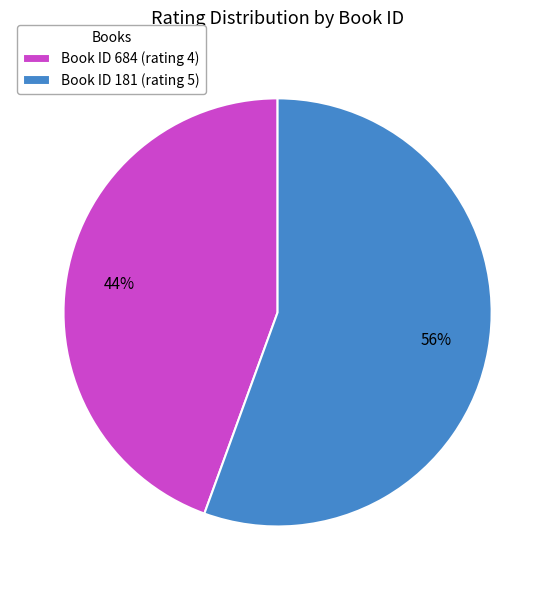

True or false: Book ID 181 (rating 5) accounts for 45% of the total.

False